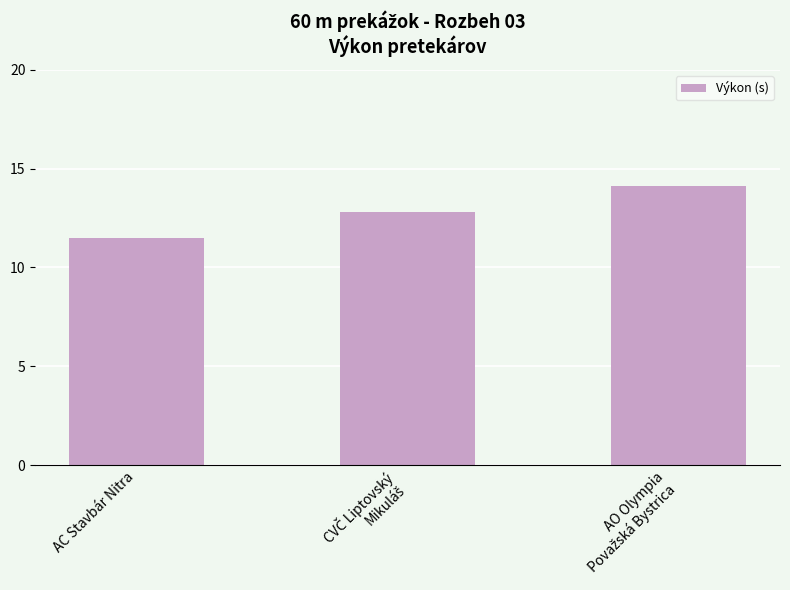

What is the difference between the maximum and minimum values?

2.7